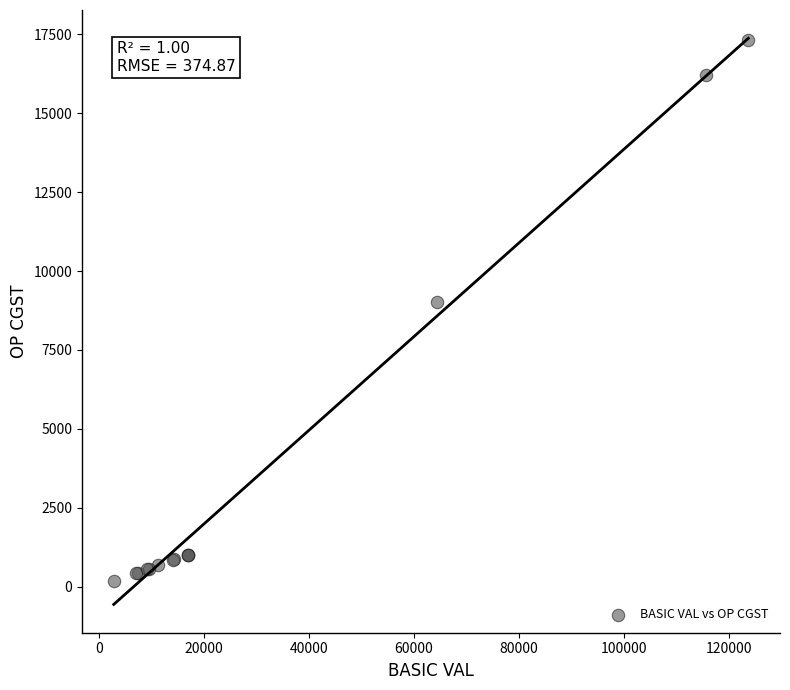

What Y value in the scatter plot is closest to 8745?

9025.1